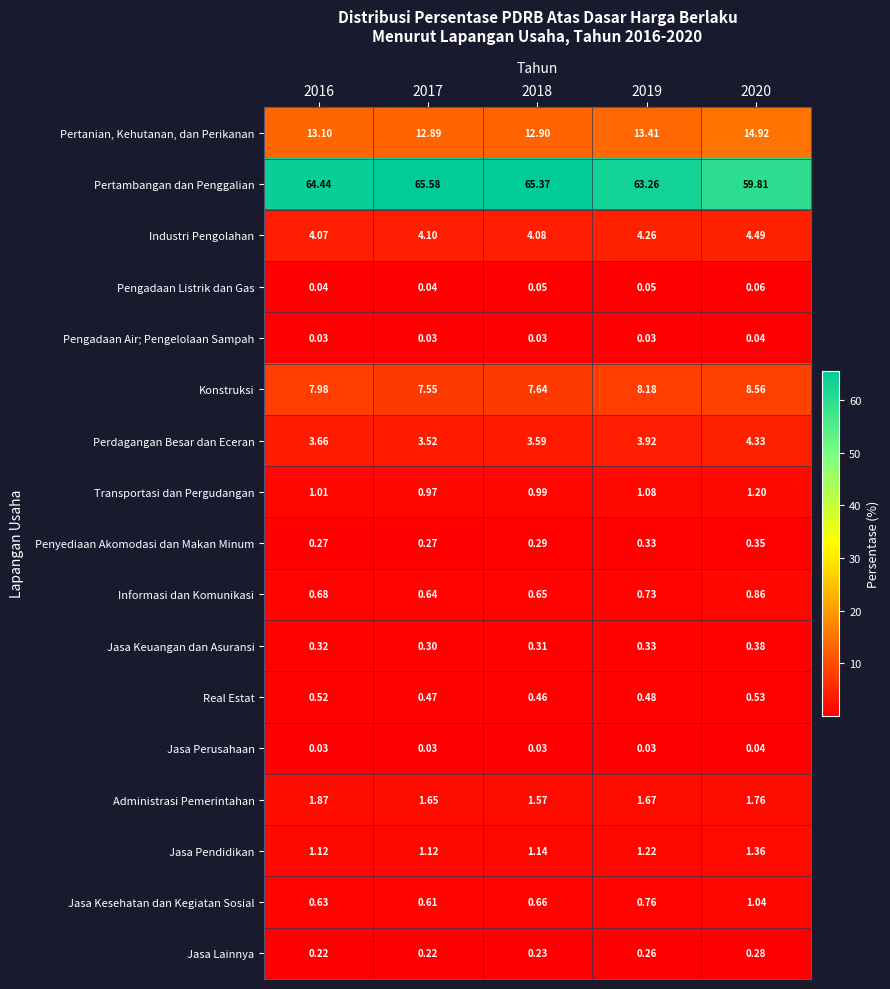

Which series has the widest spread of values?

Pertambangan dan Penggalian